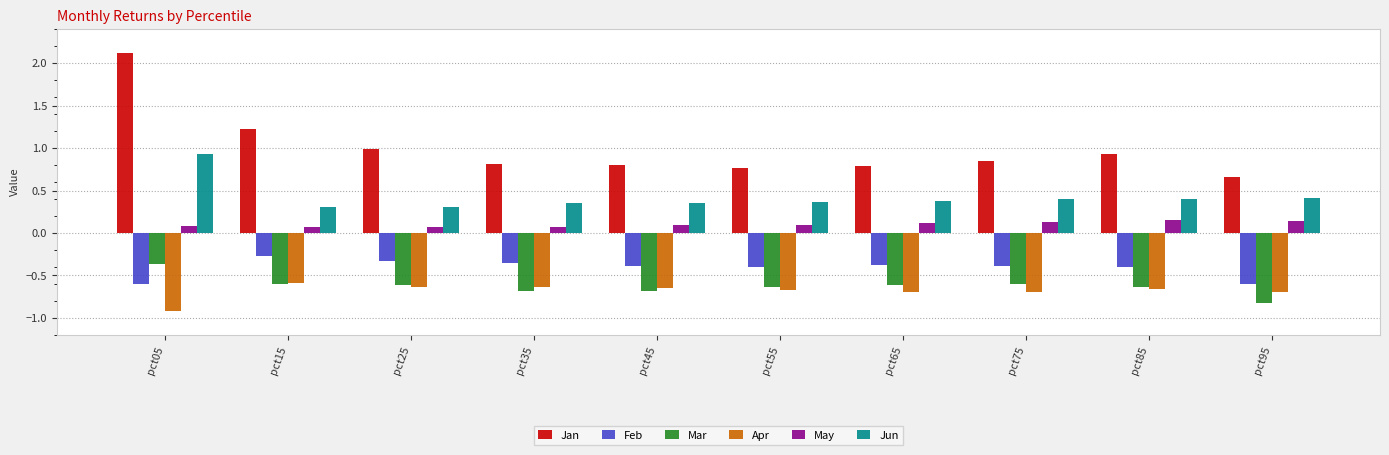

What is the sum of all Jun values?

4.2